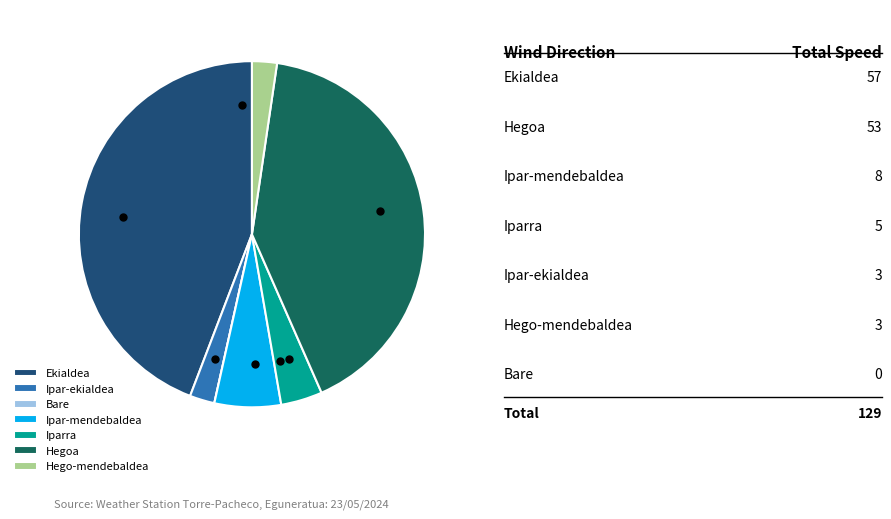

Combined, do Iparra and Ipar-ekialdea account for over 50%?

No